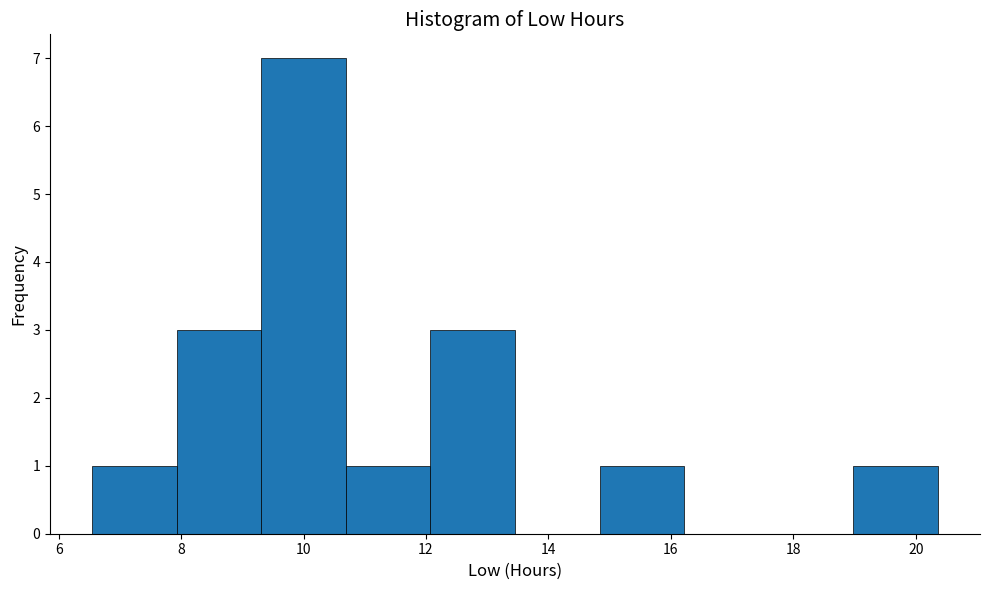

Reading left to right, transcribe this chart: for each bar, give the range it covers on the x-axis and its height. Neither the bar edges nor the heights are printed on the chart, so give them approximately, as read against the axes.

6.6 to 8.0: 1
8.0 to 9.4: 3
9.4 to 10.6: 7
10.6 to 12.0: 1
12.0 to 13.4: 3
13.4 to 14.8: 0
14.8 to 16.2: 1
16.2 to 17.6: 0
17.6 to 19.0: 0
19.0 to 20.4: 1